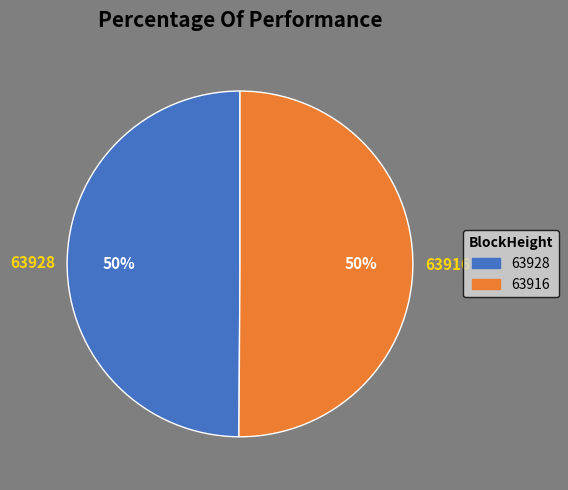

How many segments does this pie chart have?

2